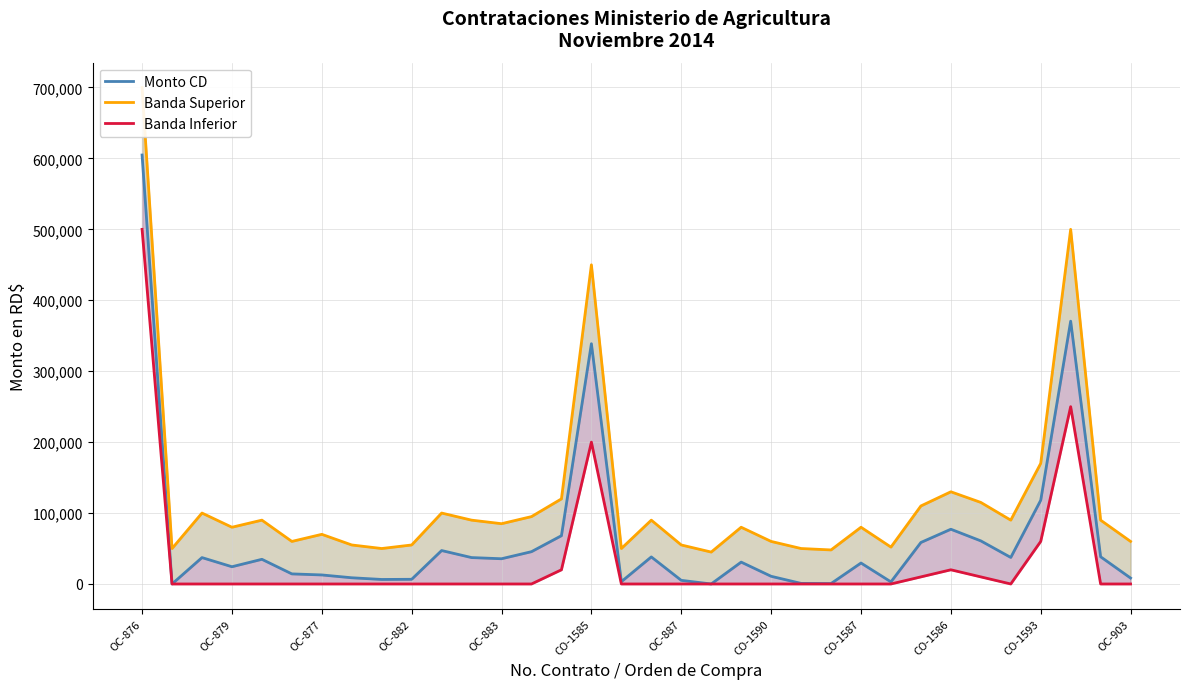

Between 31 and 33, which series saw the biggest shift?

Banda Superior